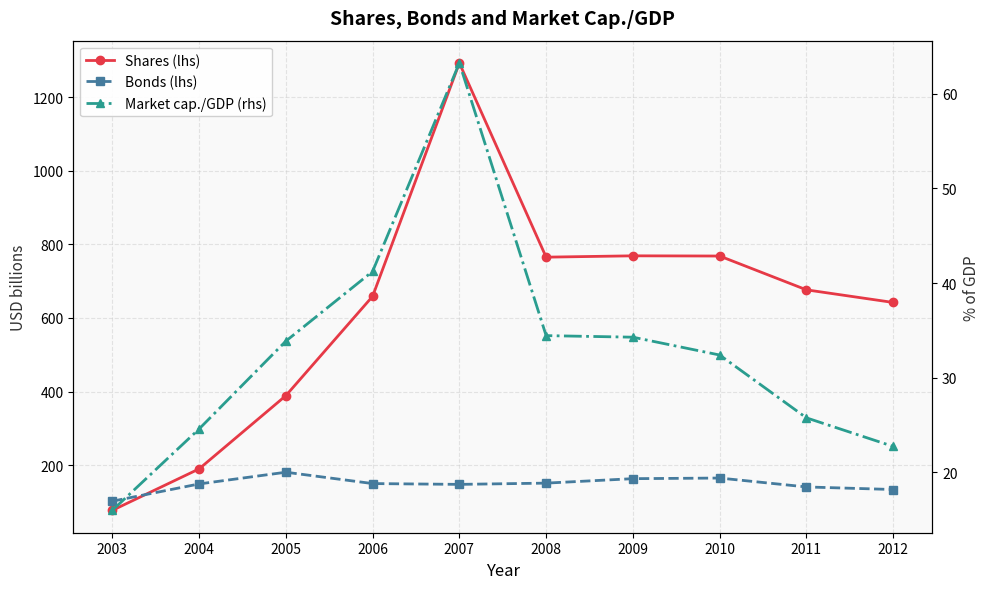

What is the difference between the Bonds (lhs) values at 2003 and 2012?

31.8